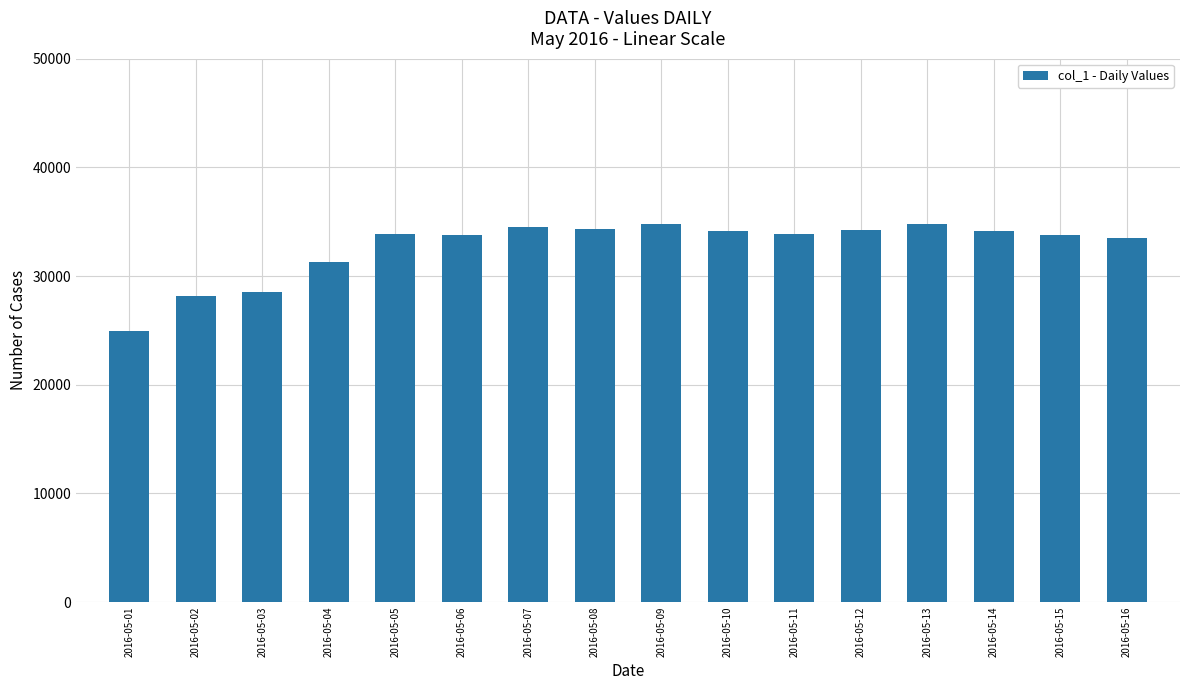

Is it true that the value at 2016-05-11 is 60846?

False